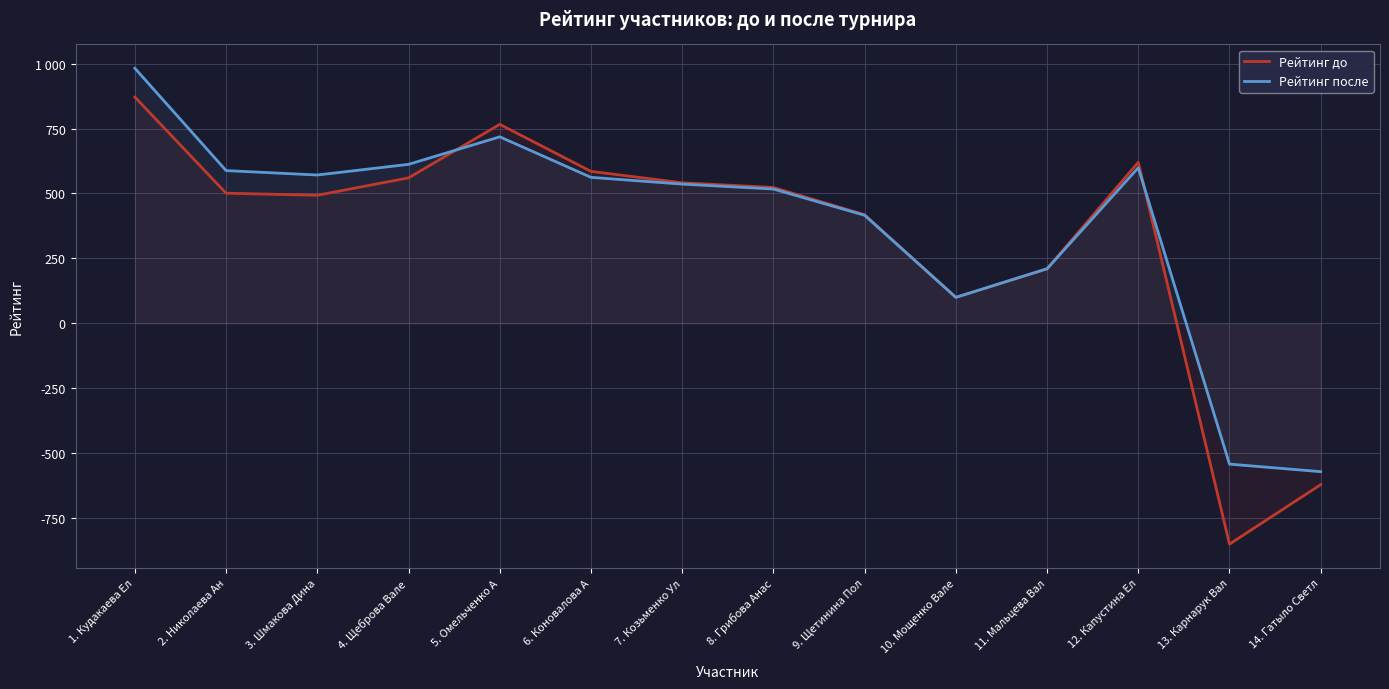

What are all the series names shown in the legend?

Рейтинг до, Рейтинг после